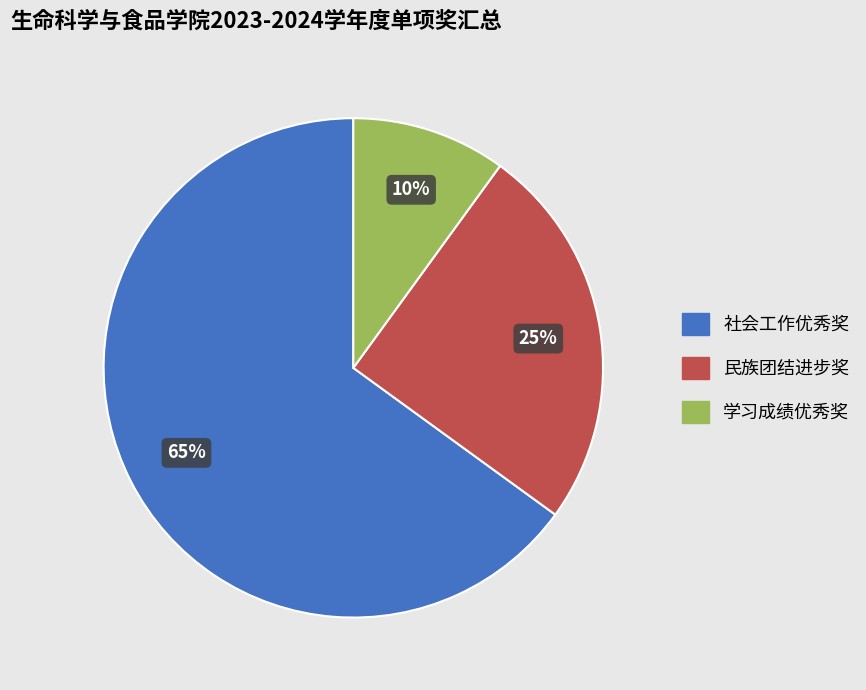

To the nearest percent, what percentage of the pie is 学习成绩优秀奖?

10%